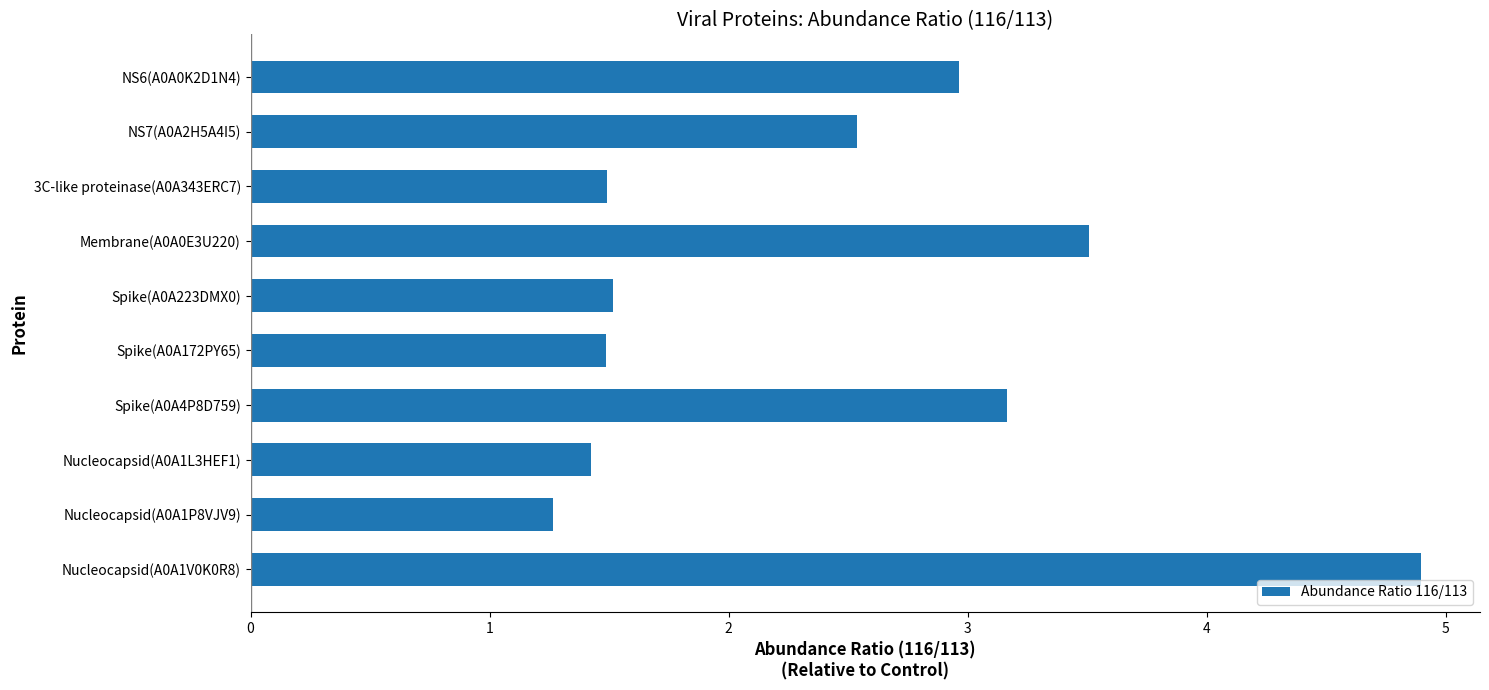

What is the difference between the maximum and second lowest values?

3.5